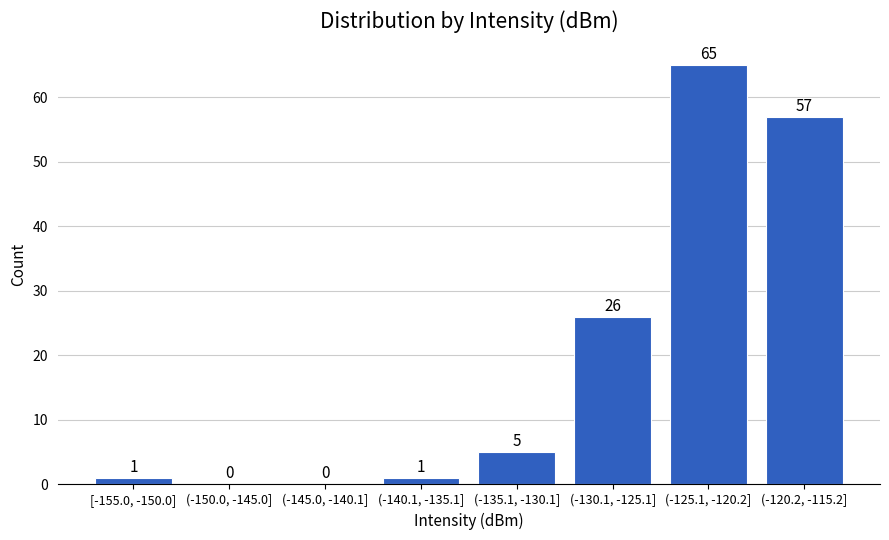

Reading right to left, transcribe all the data shown in this chart.

(-120.2, -115.2]=57	(-125.1, -120.2]=65	(-130.1, -125.1]=26	(-135.1, -130.1]=5	(-140.1, -135.1]=1	(-145.0, -140.1]=0	(-150.0, -145.0]=0	[-155.0, -150.0]=1